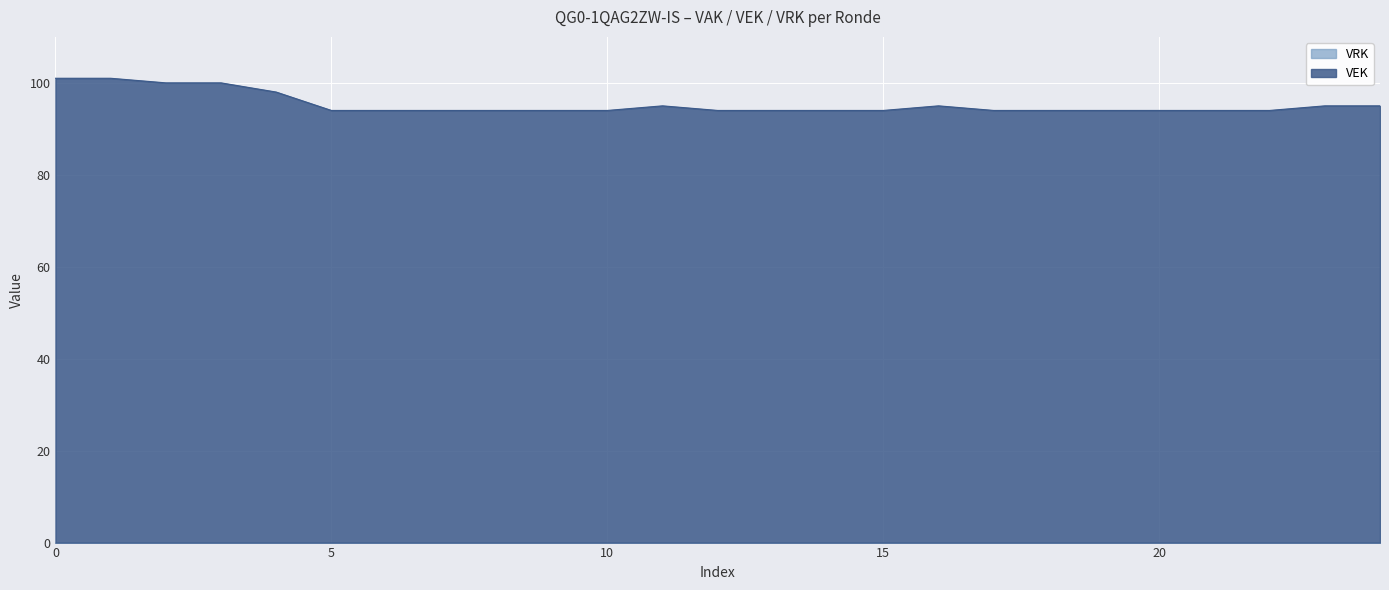

Count the number of data series in this chart.

2